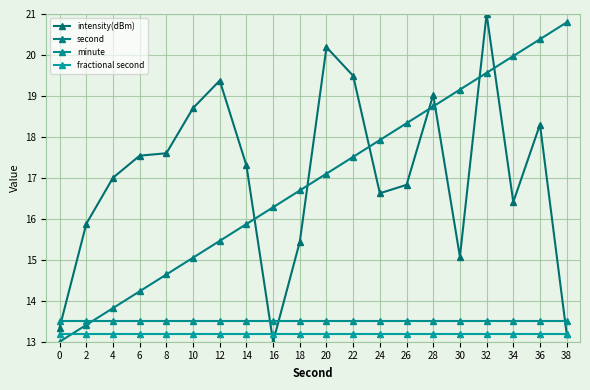

What is the spread (max minus min) of values at 8?

4.4